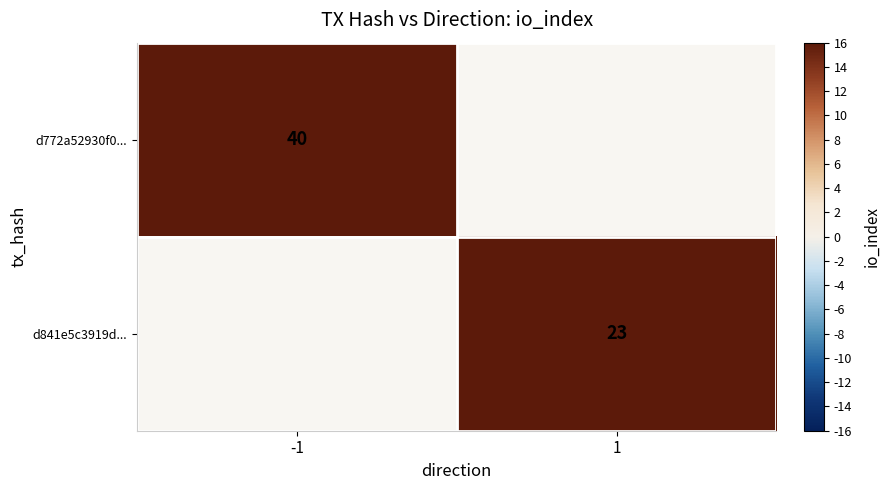

The d772a52930f0... series shows 16 at -1. True or false?

False